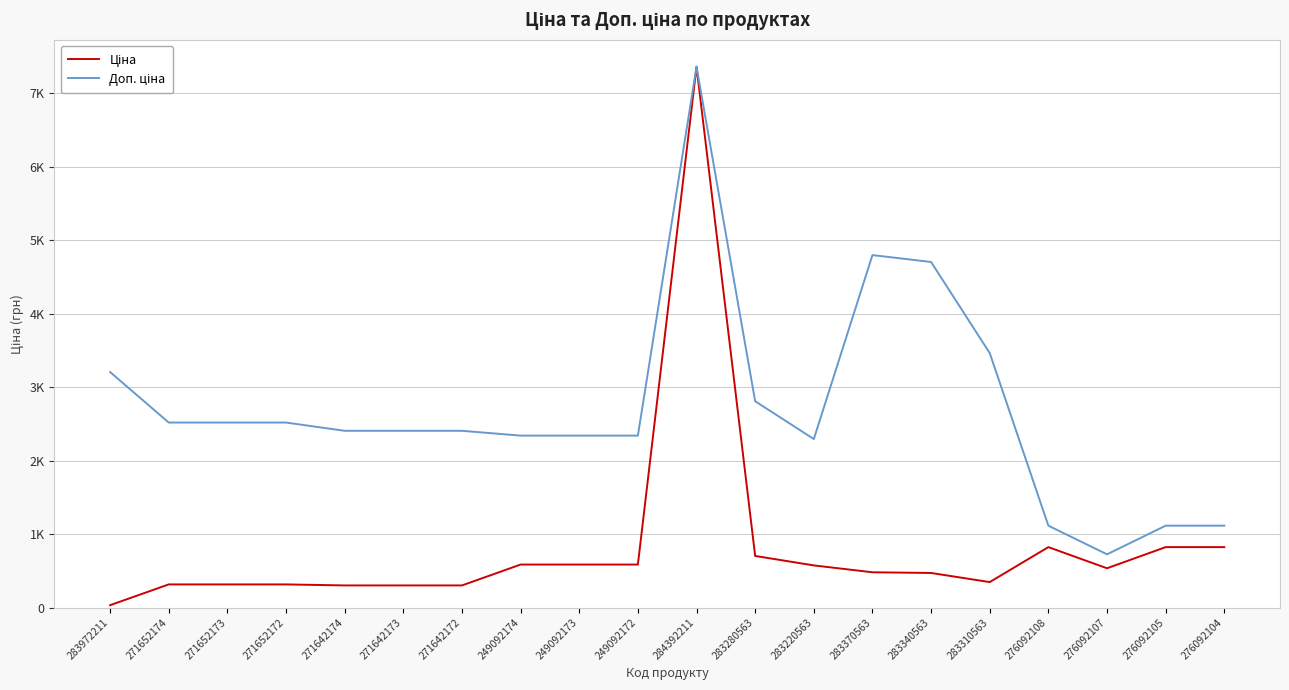

What value does the Ціна series have at 283340563?

470.3